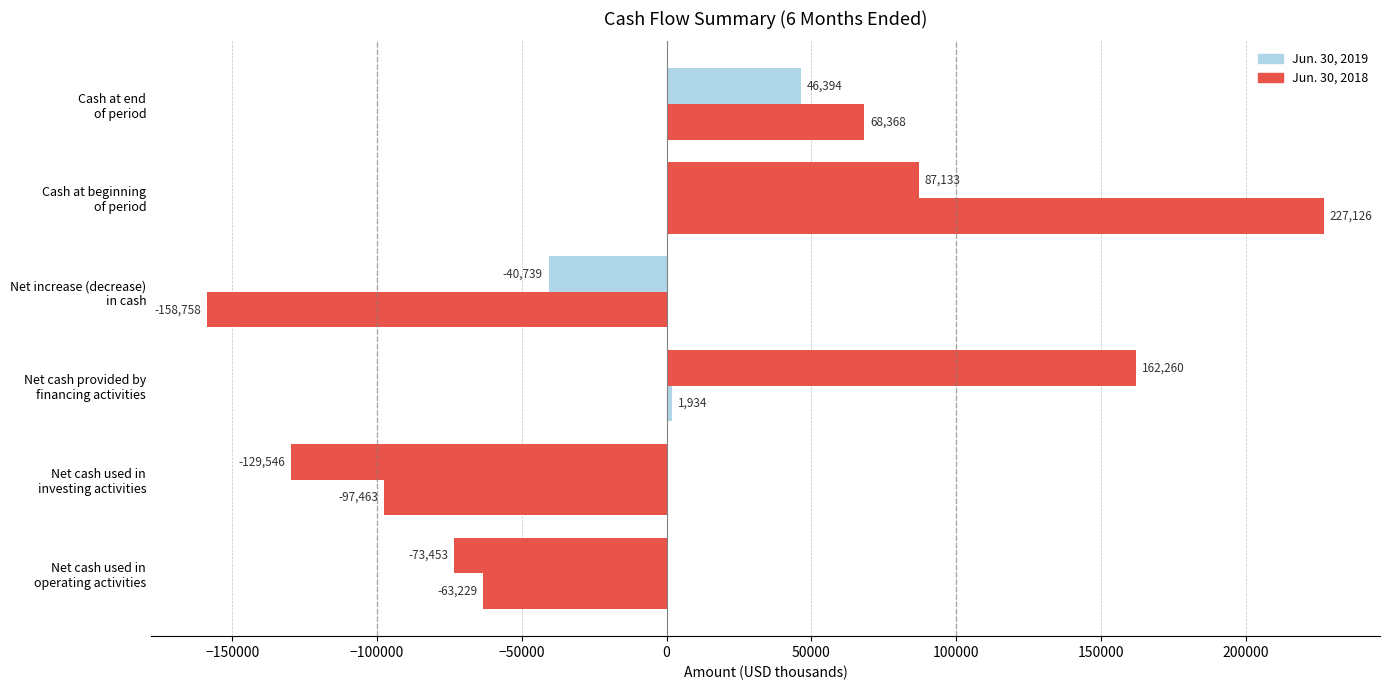

How many positive values does the Jun. 30, 2018 series have?

3